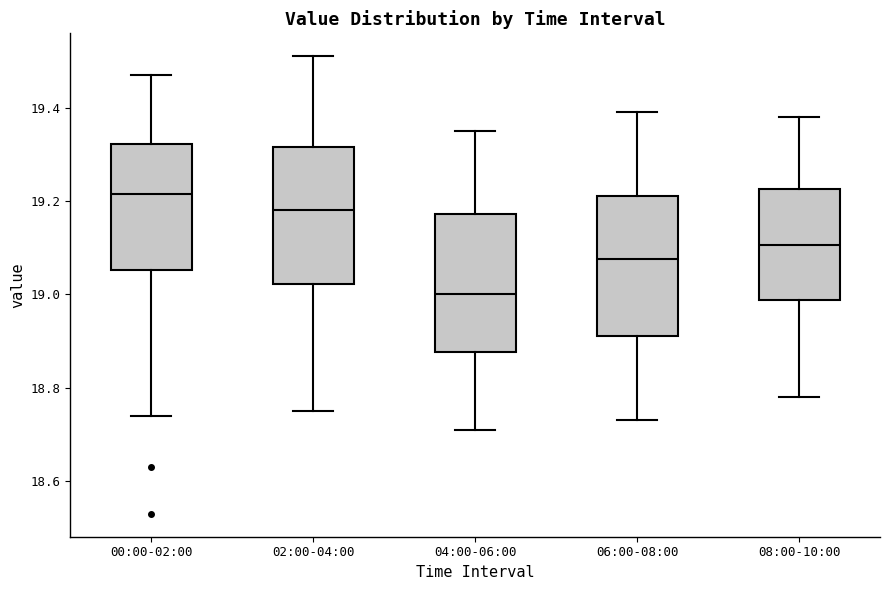

Reading left to right, transcribe this box plot: for each box, give where its median line is, the range the box spans, and where its two whiskers end, as read against the y-axis. The values are not printed on the chart, so give them approximately, as read against the axis.

00:00-02:00: median 19.22, box 19.06 to 19.32, whiskers 18.74 to 19.48
02:00-04:00: median 19.18, box 19.02 to 19.32, whiskers 18.76 to 19.52
04:00-06:00: median 19.00, box 18.88 to 19.18, whiskers 18.72 to 19.36
06:00-08:00: median 19.08, box 18.92 to 19.22, whiskers 18.74 to 19.40
08:00-10:00: median 19.10, box 18.98 to 19.22, whiskers 18.78 to 19.38